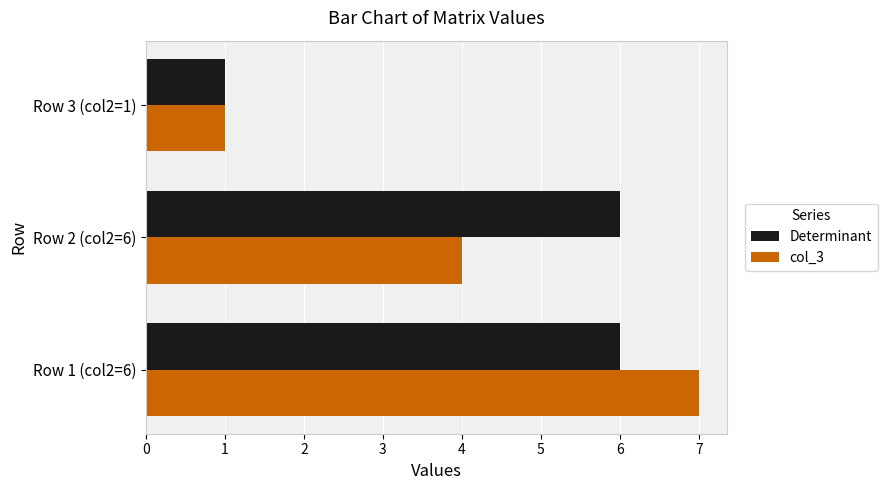

The value of col_3 at Row 2 (col2=6) is 4. True or false?

True